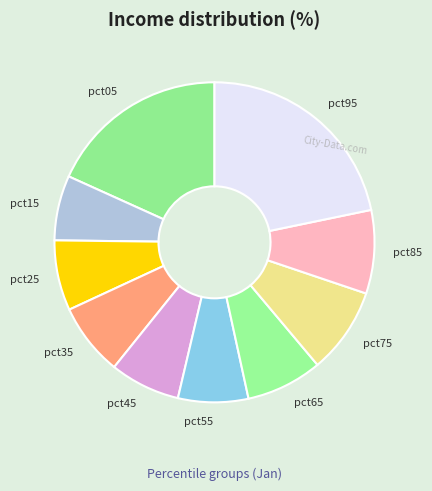

Which slice is the smallest?

pct15